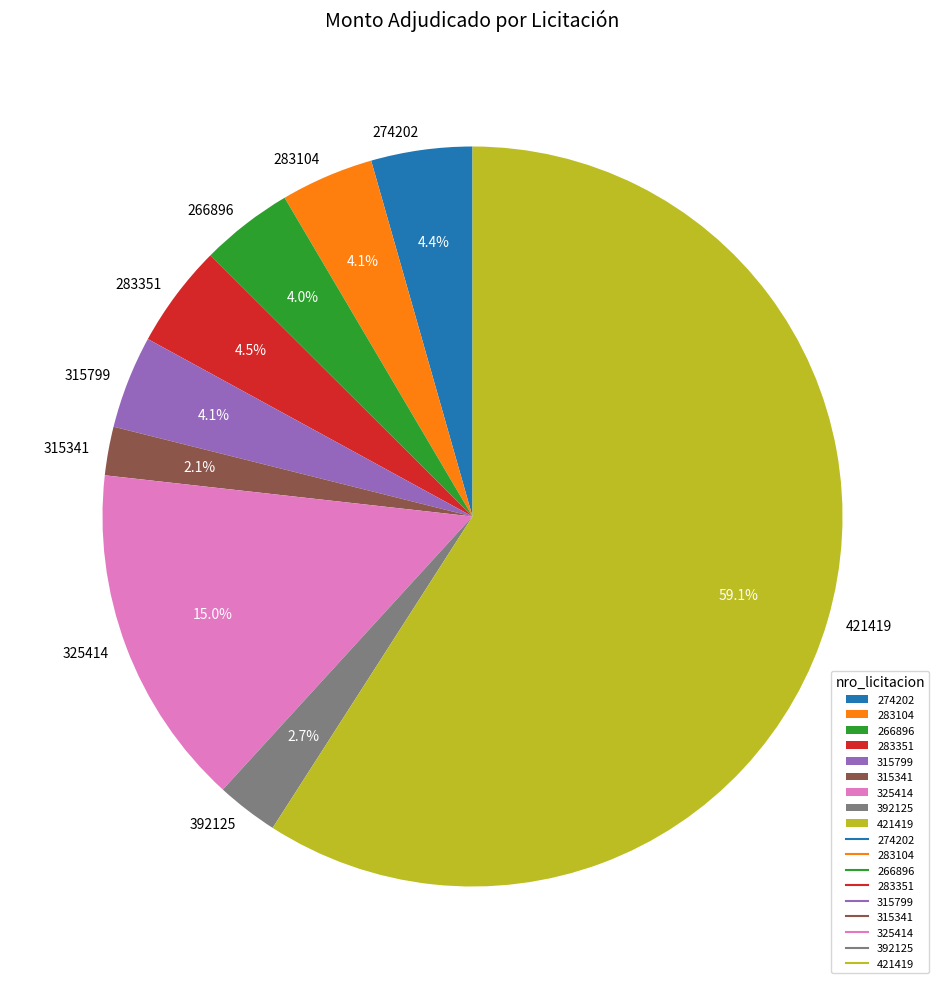

To the nearest percent, what is the average slice percentage?

11%